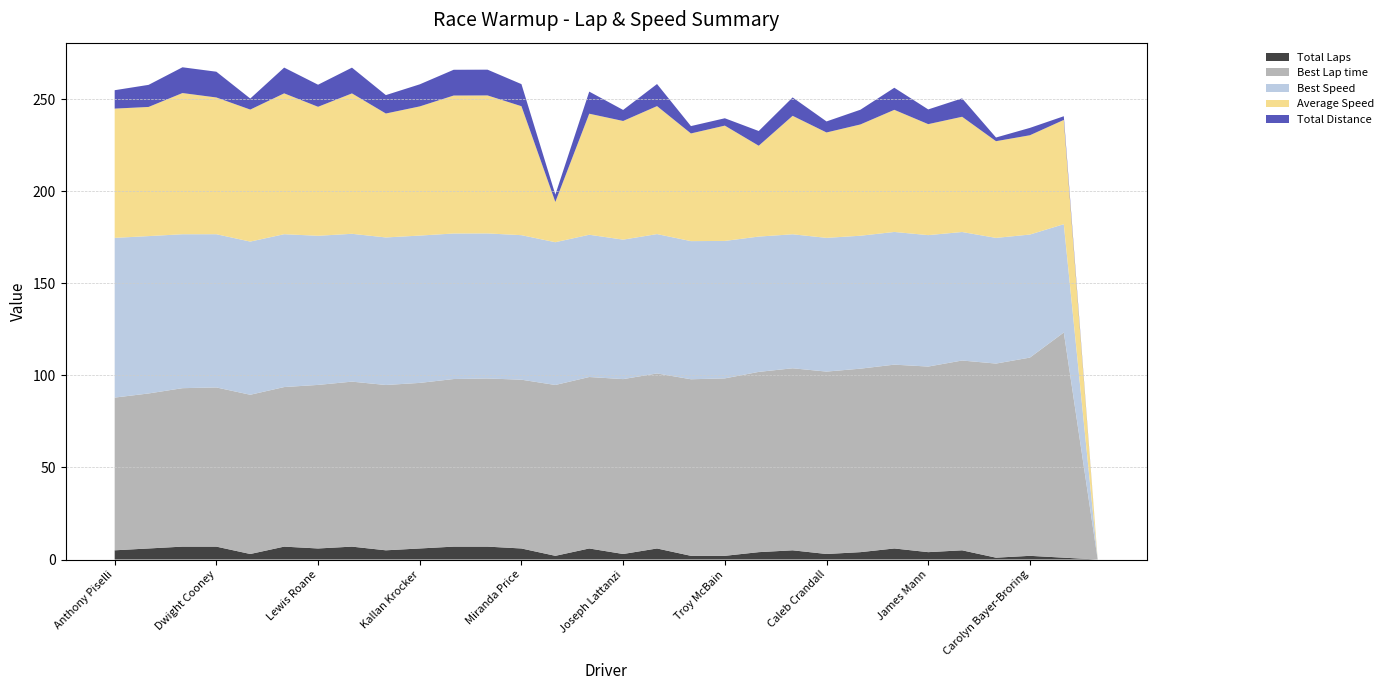

Reading left to right, extract all data points from this chart.

Total Laps: 5.0	6.0	7.0	7.0	3.0	7.0	6.0	7.0	5.0	6.0	7.0	7.0	6.0	2.0	6.0	3.0	6.0	2.0	2.0	4.0	5.0	3.0	4.0	6.0	4.0	5.0	1.0	2.0	1.0	0.0
Best Lap time: 83.0	84.2	86.1	86.5	86.5	86.7	88.9	89.6	89.8	90.0	91.1	91.4	91.7	92.8	93.2	95.0	95.1	95.9	96.4	97.9	98.9	99.1	99.7	99.9	100.8	103.1	105.5	107.7	122.3	0.0
Best Speed: 86.8	85.5	83.6	83.2	83.2	83.0	81.0	80.3	80.2	80.0	79.1	78.8	78.5	77.6	77.3	75.8	75.7	75.1	74.7	73.5	72.8	72.7	72.2	72.1	71.4	69.8	68.3	66.8	58.9	0.0
Average Speed: 70.2	70.2	76.7	74.3	71.7	76.5	70.1	76.3	67.3	70.2	75.0	75.0	70.1	21.9	65.8	64.5	69.5	58.5	62.6	49.4	64.4	57.3	60.5	66.3	60.3	62.6	52.5	54.0	56.6	0.0
Total Distance: 10.0	12.0	14.0	14.0	6.0	14.0	12.0	14.0	10.0	12.0	14.0	14.0	12.0	4.0	12.0	6.0	12.0	4.0	4.0	8.0	10.0	6.0	8.0	12.0	8.0	10.0	2.0	4.0	2.0	0.0